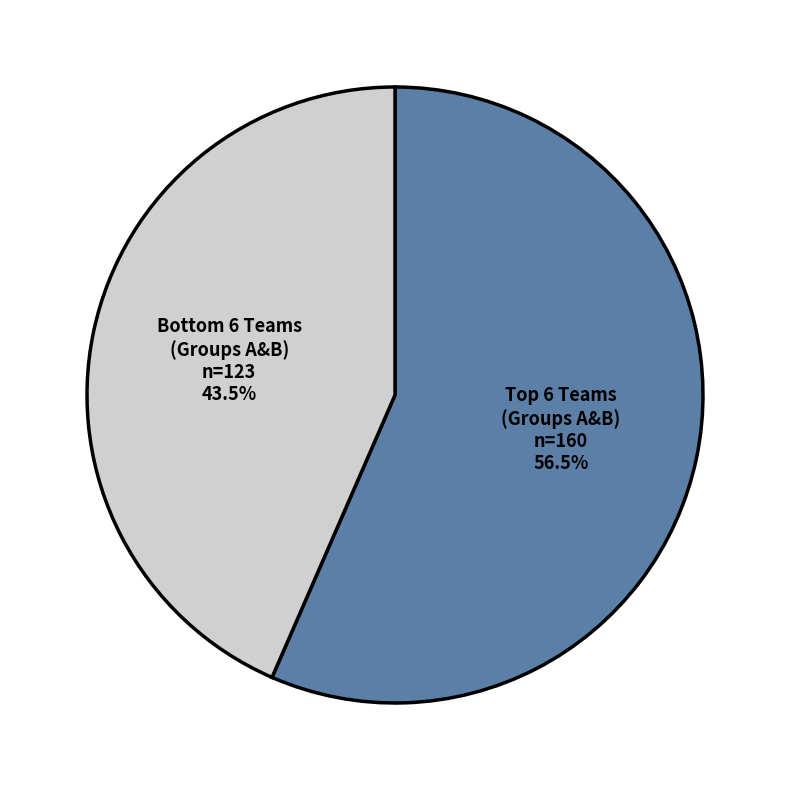

To the nearest percent, what is the average slice percentage?

50%